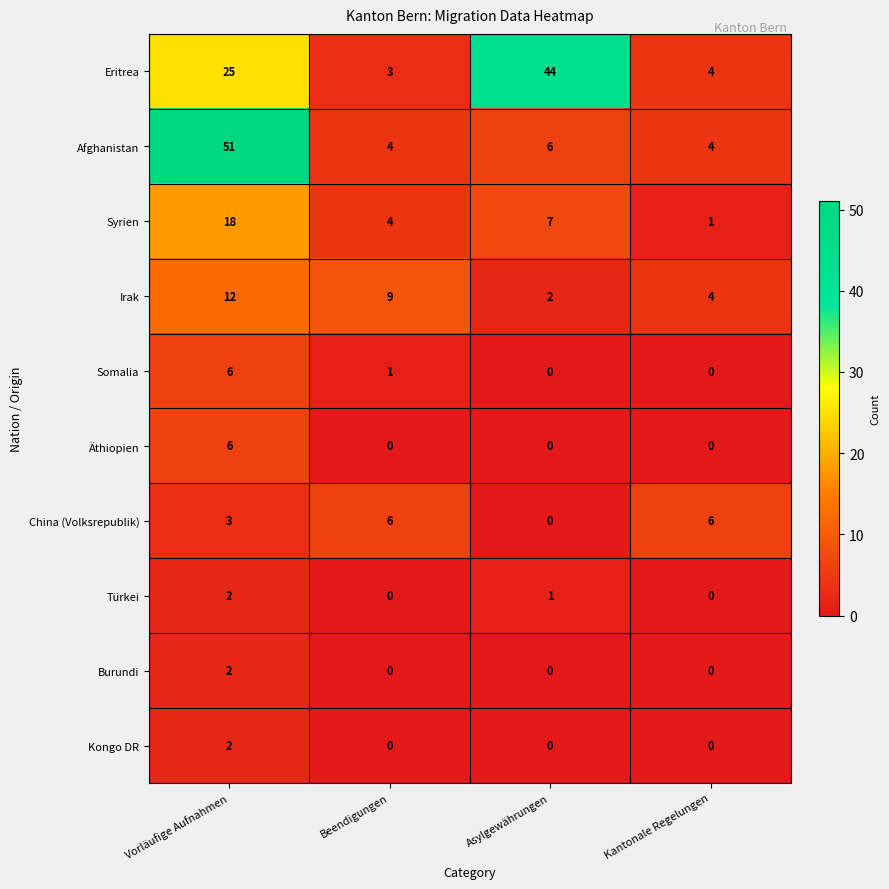

At how many categories does at least one series exceed 40?

2